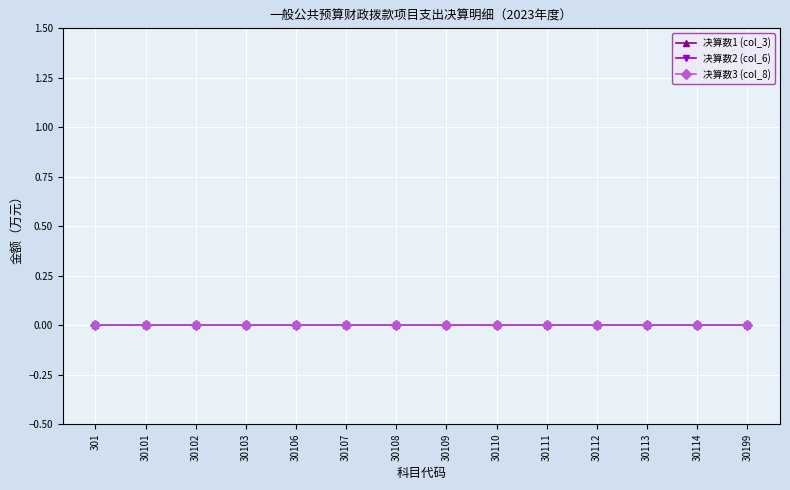

Reading left to right, transcribe all the data shown in this chart.

科目代码: 301	30101	30102	30103	30106	30107	30108	30109	30110	30111	30112	30113	30114	30199
col_3 (决算数1): 0	0	0	0	0	0	0	0	0	0	0	0	0	0
col_6 (决算数2): 0	0	0	0	0	0	0	0	0	0	0	0	0	0
col_8 (决算数3): 0	0	0	0	0	0	0	0	0	0	0	0	0	0